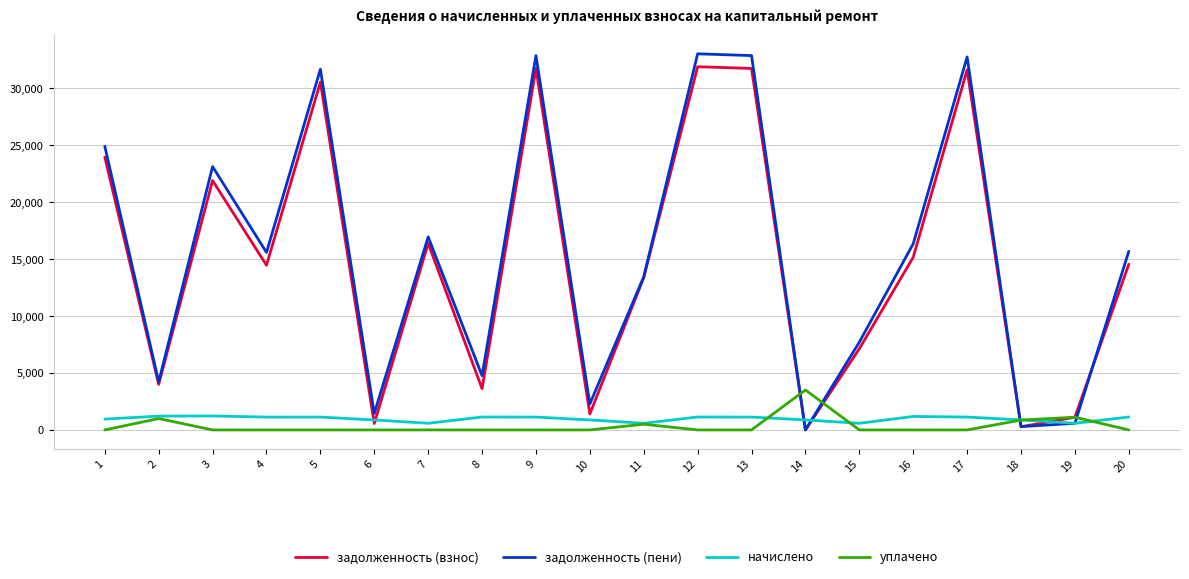

Which series changed the most between 3 and 8?

задолженность (пени)